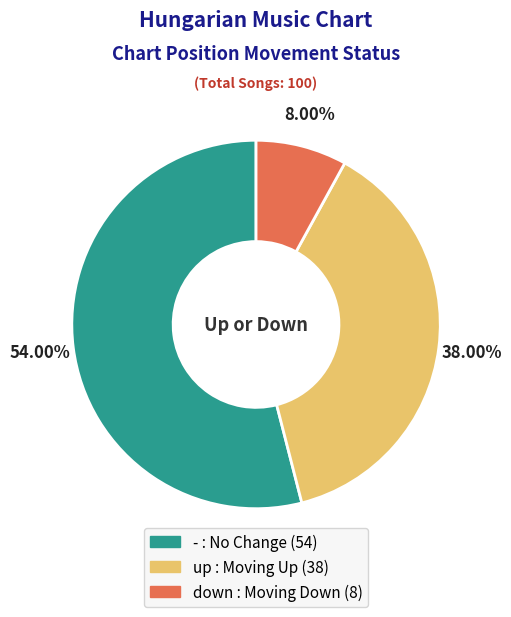

Is down the majority of the pie?

No